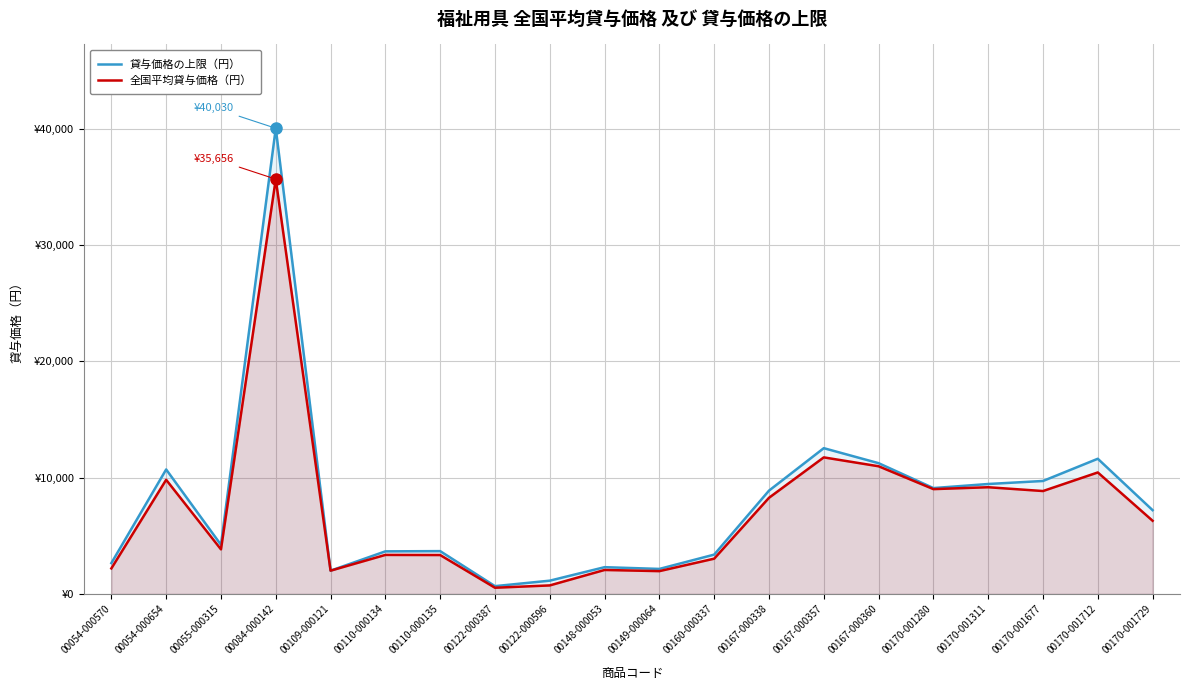

How many lines are shown in the chart?

2